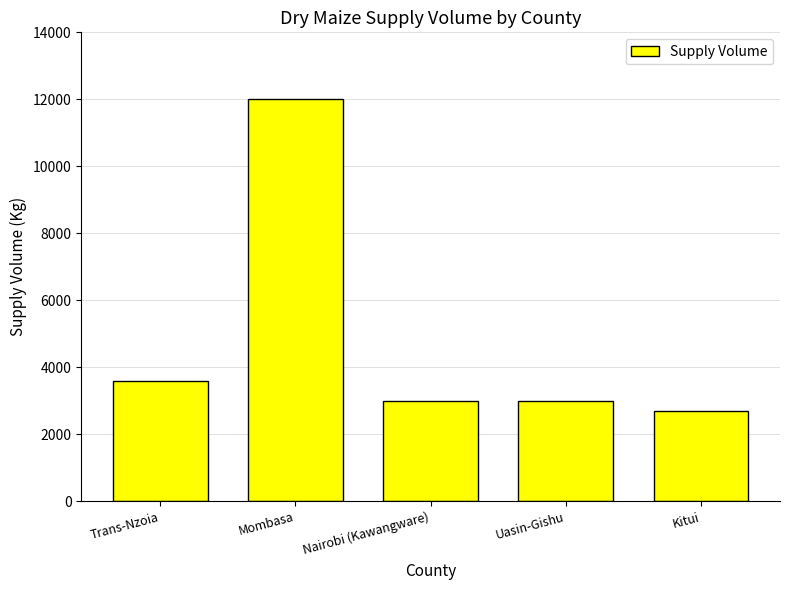

Are the bars grouped side by side (vs. stacked)?

No